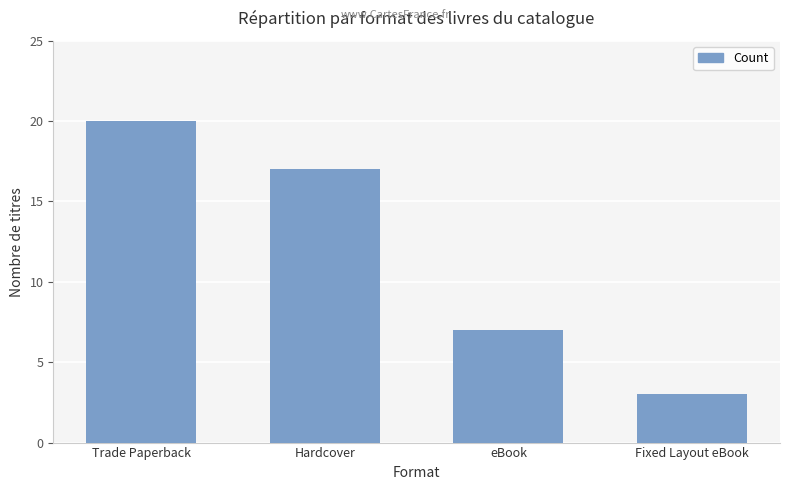

The value at Trade Paperback is 11. True or false?

False